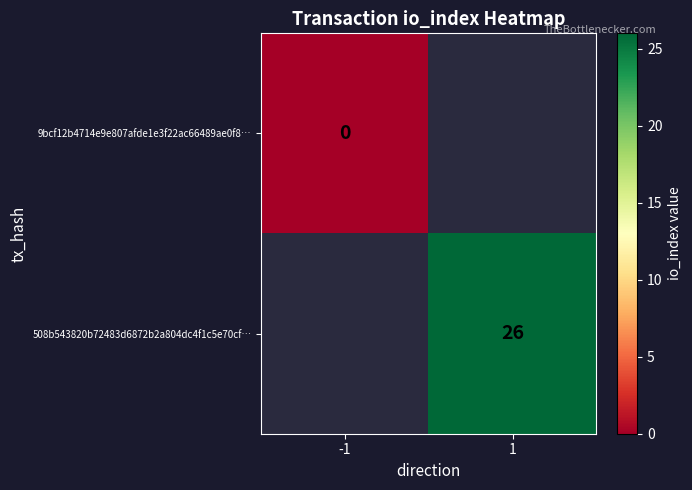

The value of 508b543820b72483d6872b2a804dc4f1c5e70cf… at 1 is 26. True or false?

True